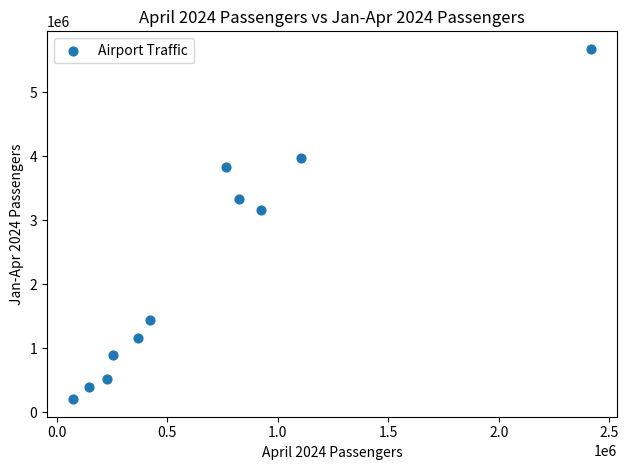

What Y value in the scatter plot is closest to 2941721?

3156763